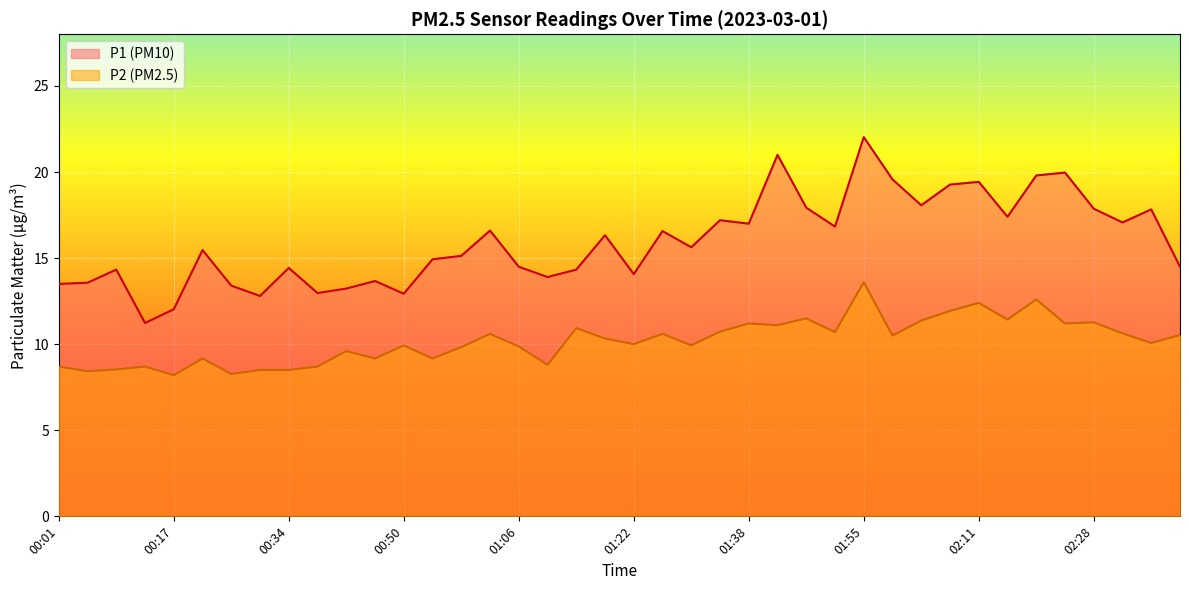

True or false: P1 and P2 intersect in this chart.

False